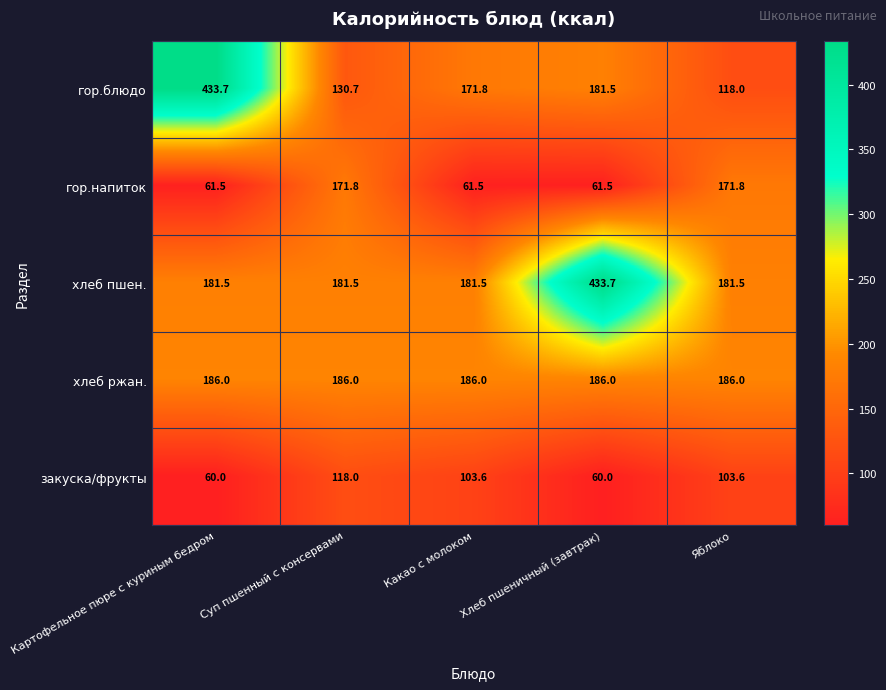

What is the difference between the highest and lowest values at Хлеб пшеничный (завтрак)?

373.7